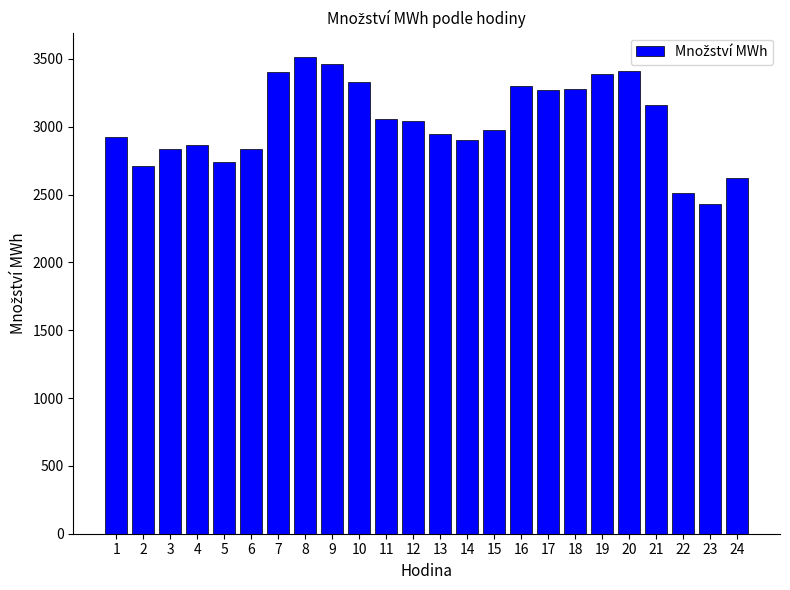

Is it true that the value at 21 is 4512.5?

False